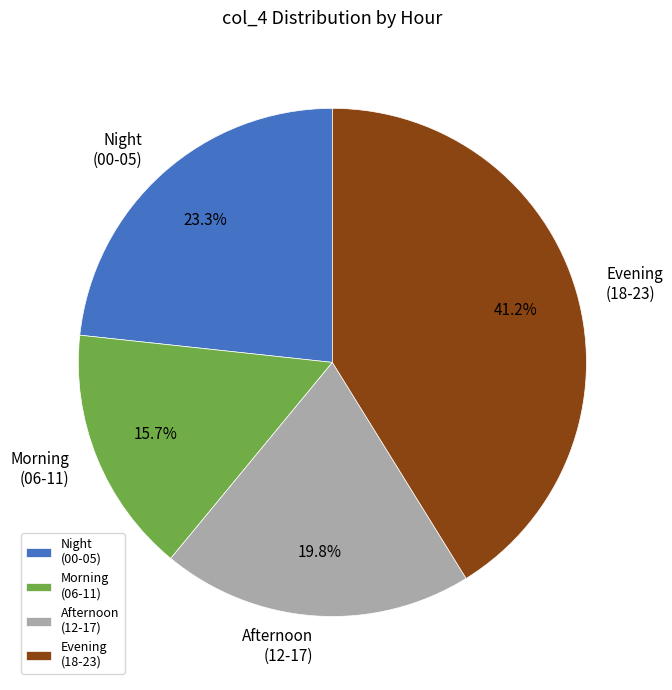

Does any single category account for the majority?

No